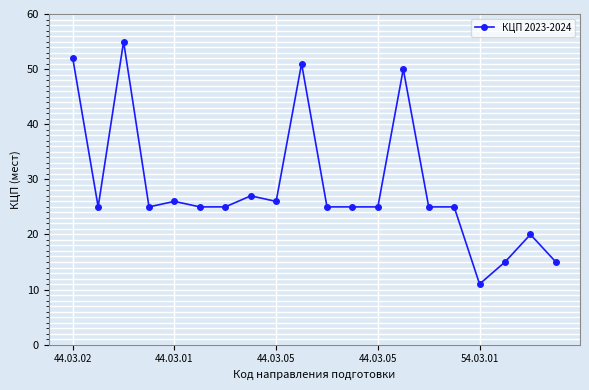

What is the difference between the maximum and minimum values?

44